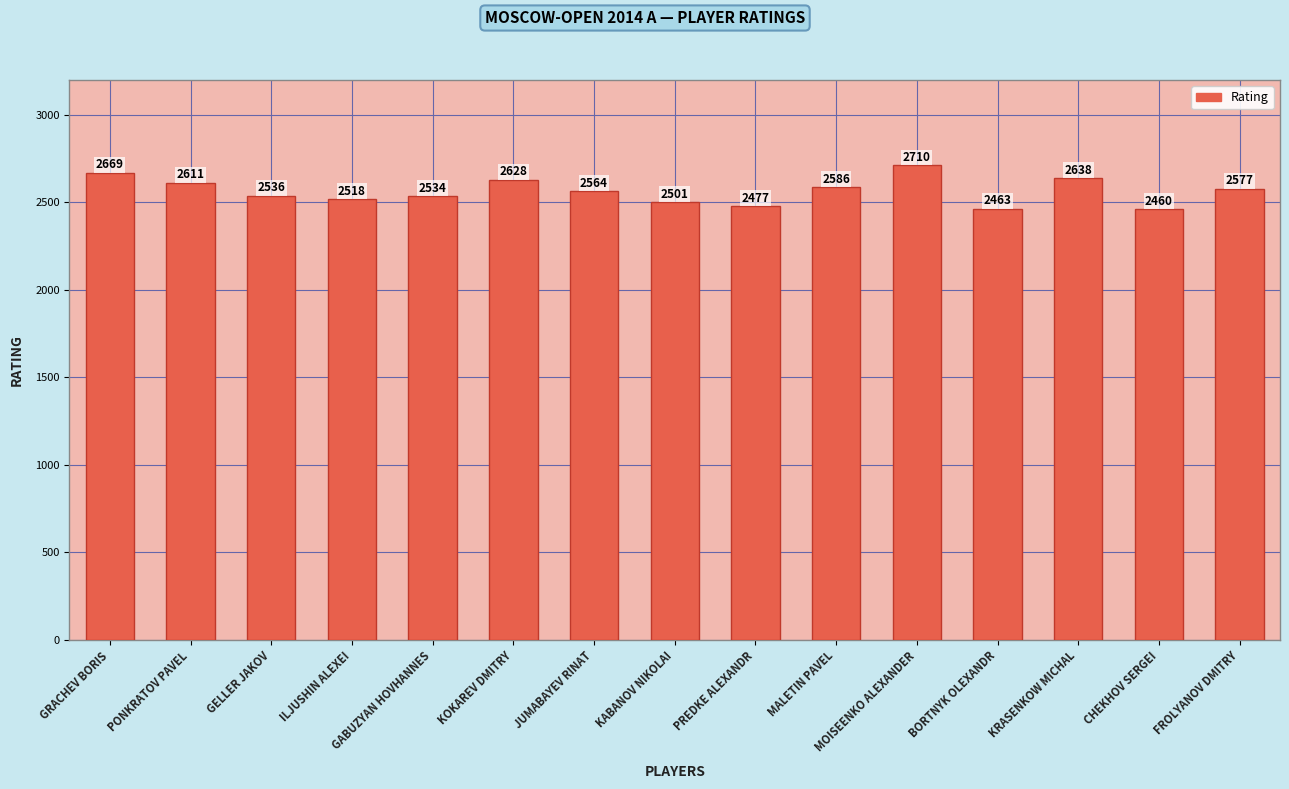

Approximately how many times larger is the value at PONKRATOV PAVEL compared to JUMABAYEV RINAT?

1.0